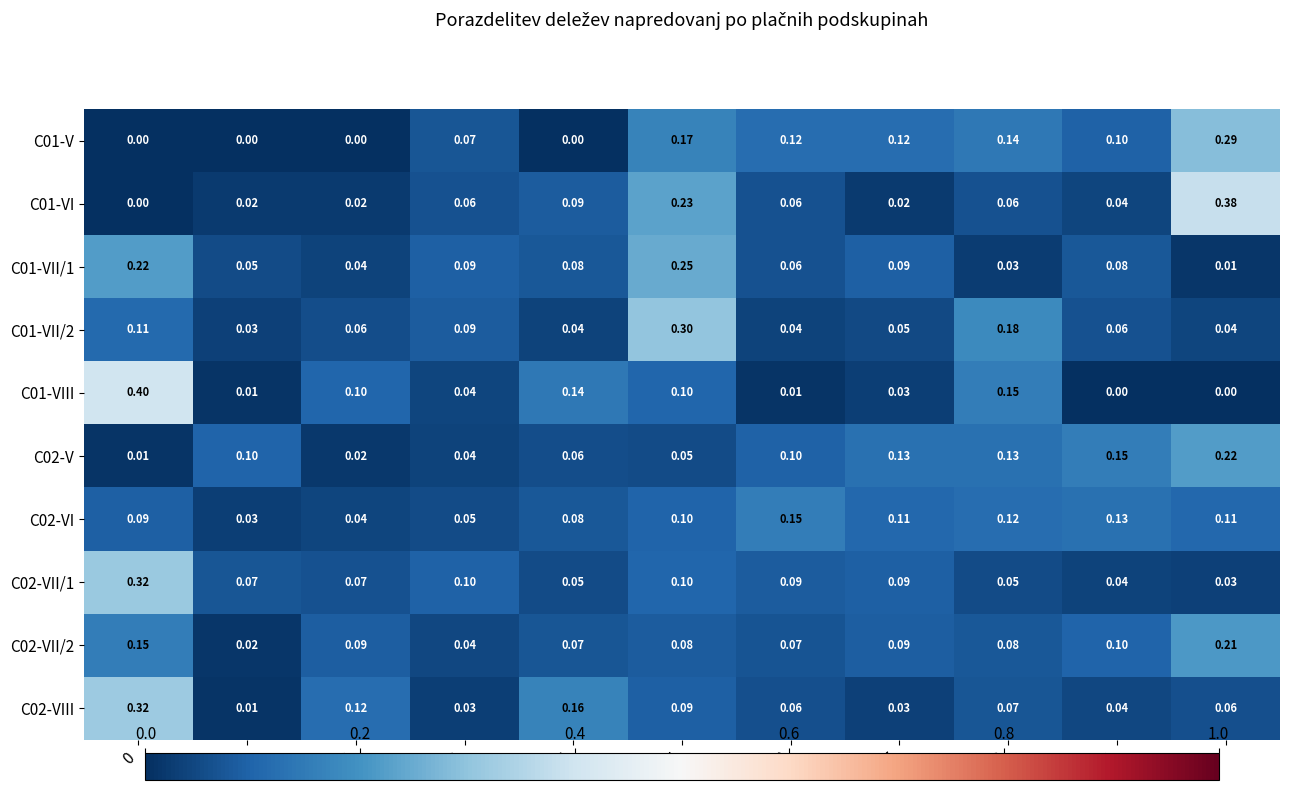

Is the value of C02-VIII at 4 greater than the value of C02-VII/2 at 9?

Yes